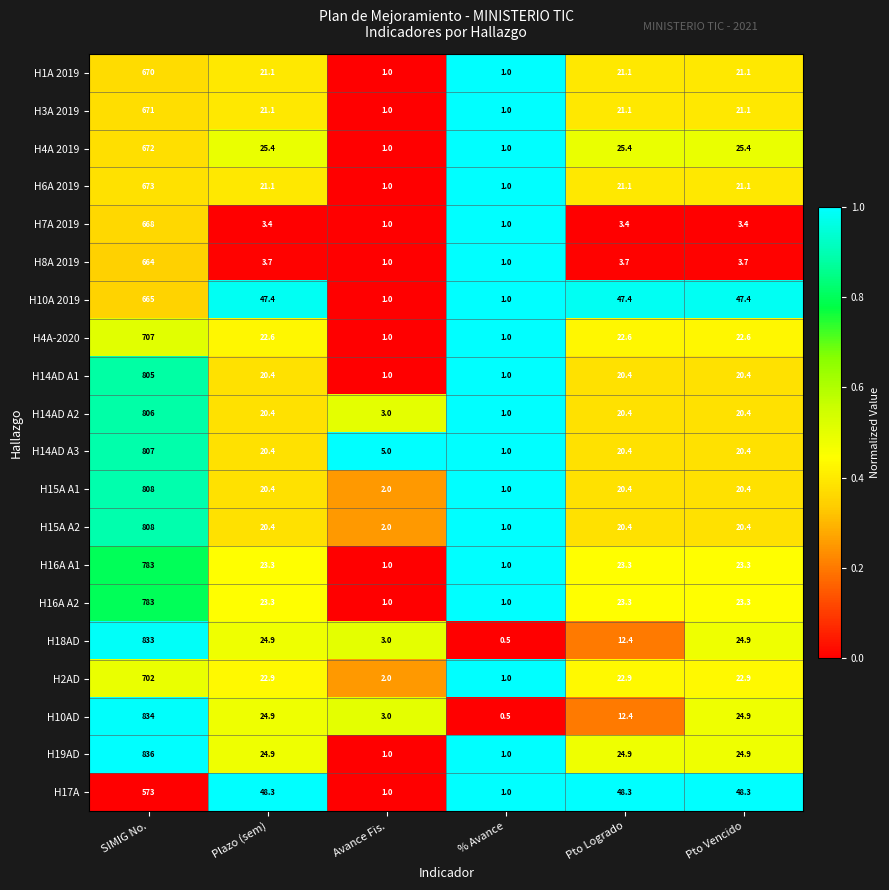

What is the difference between the highest and lowest values at % Avance?

0.5